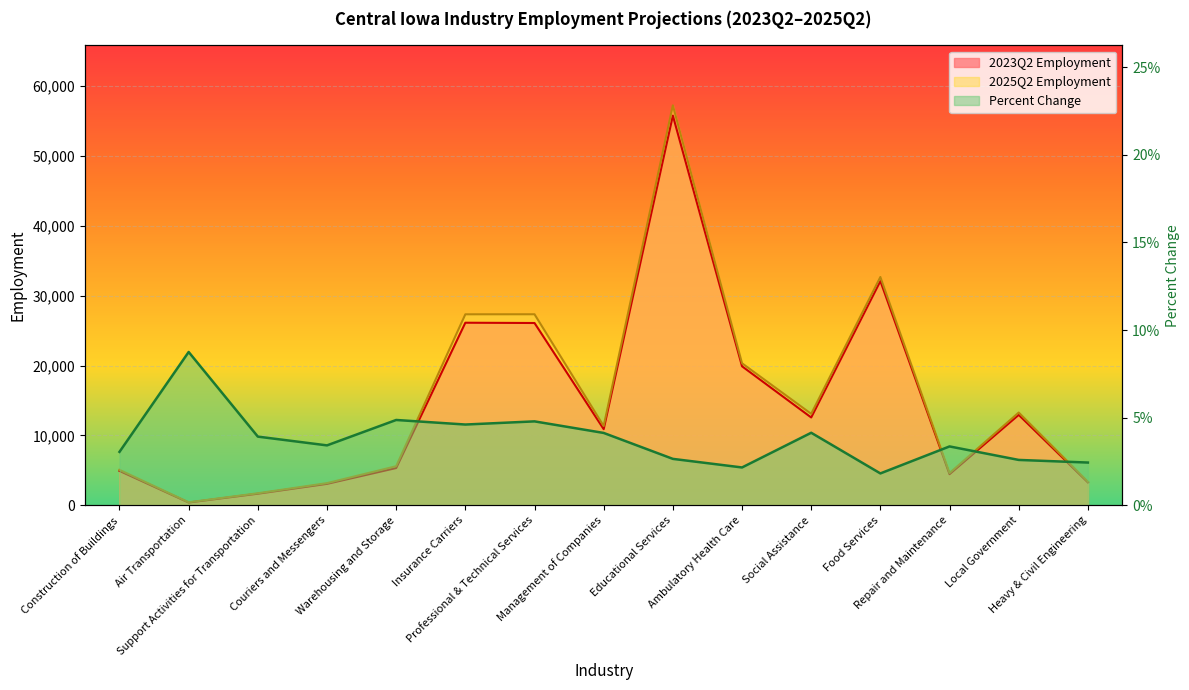

What is the difference between the maximum and minimum values in the 2025Q2 Employment series?

56805.0